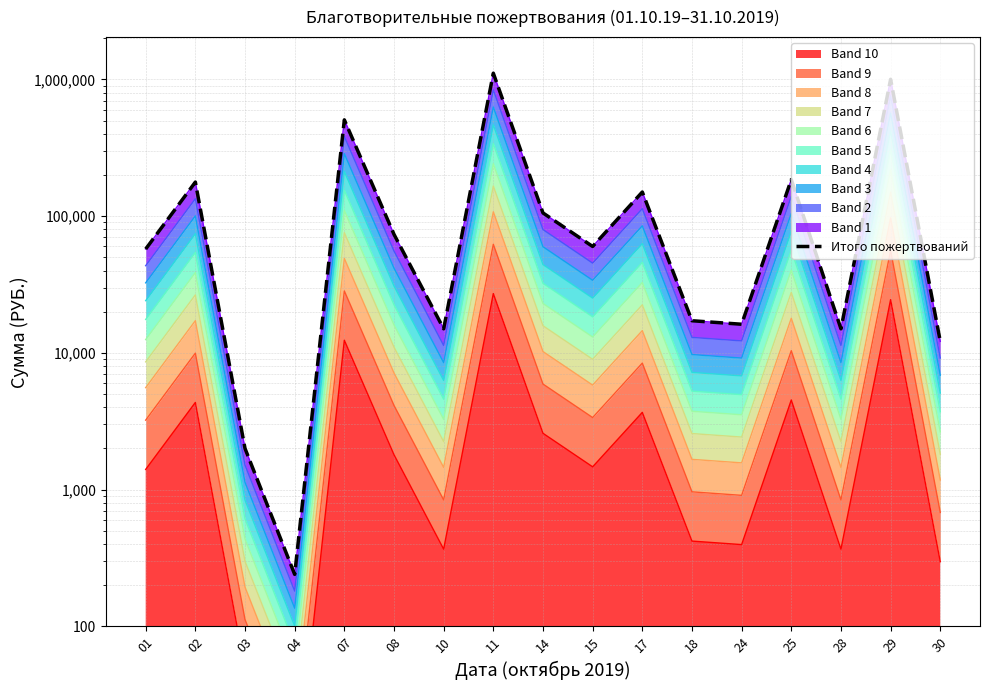

Where is the data nearest to the value 555120?

07